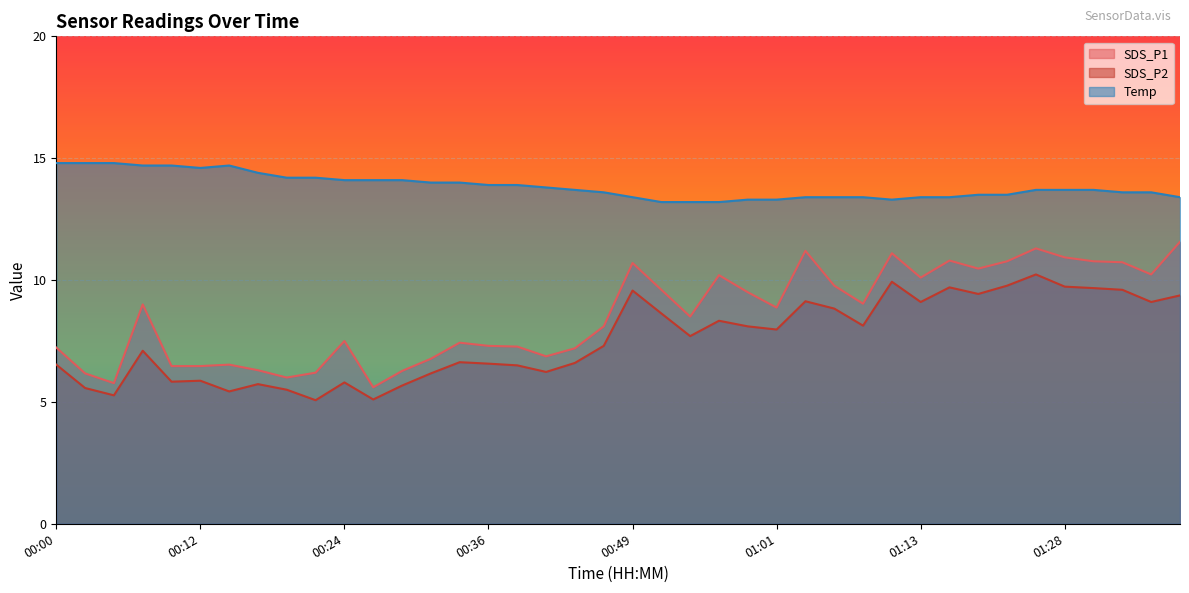

Where does the SDS_P2 series first go above 7?

00:07